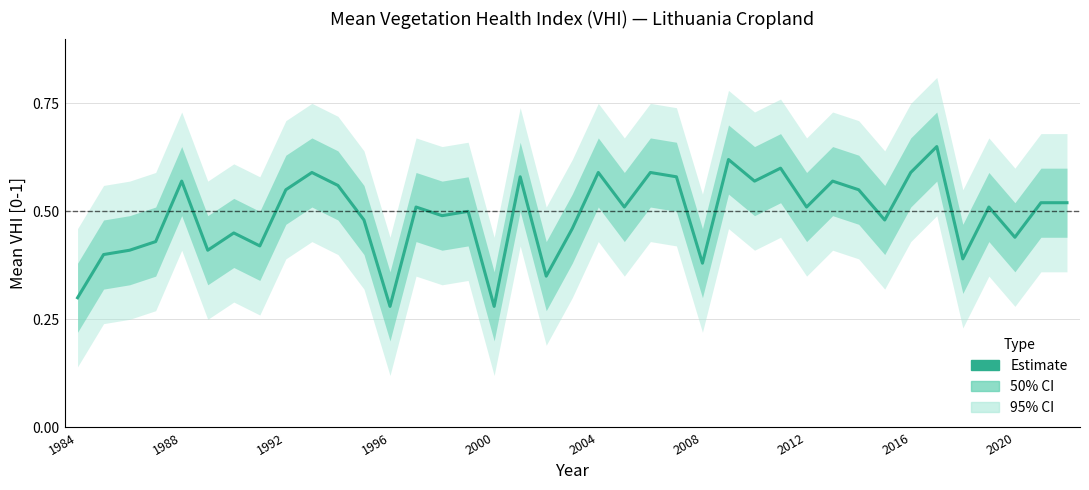

Count the number of data series in this chart.

1